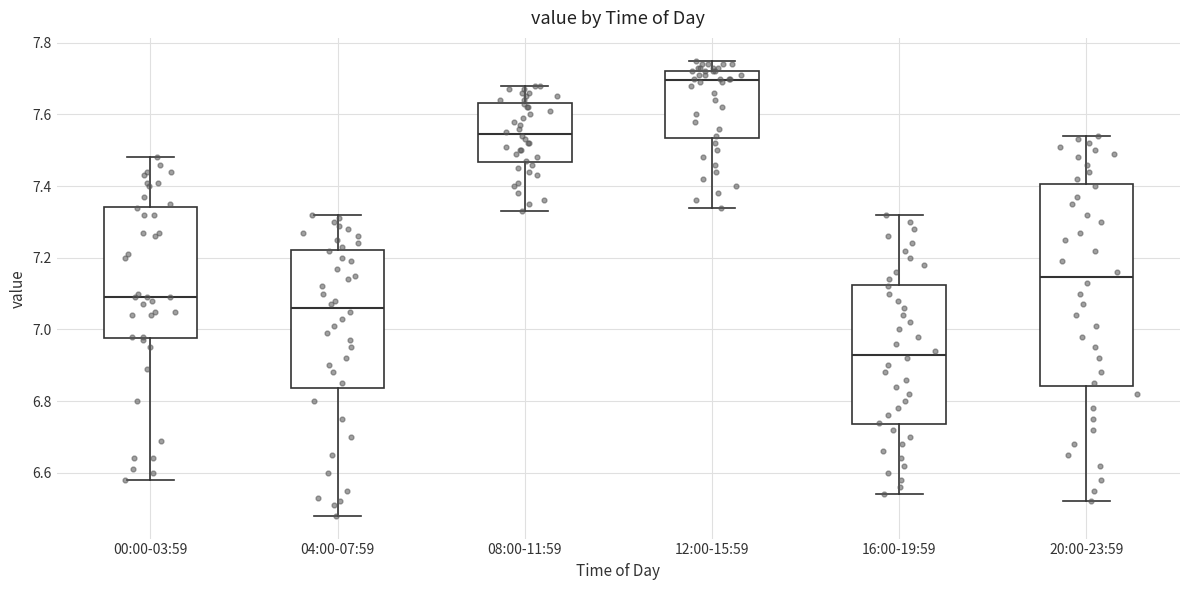

Which box's median line is the highest?

12:00-15:59